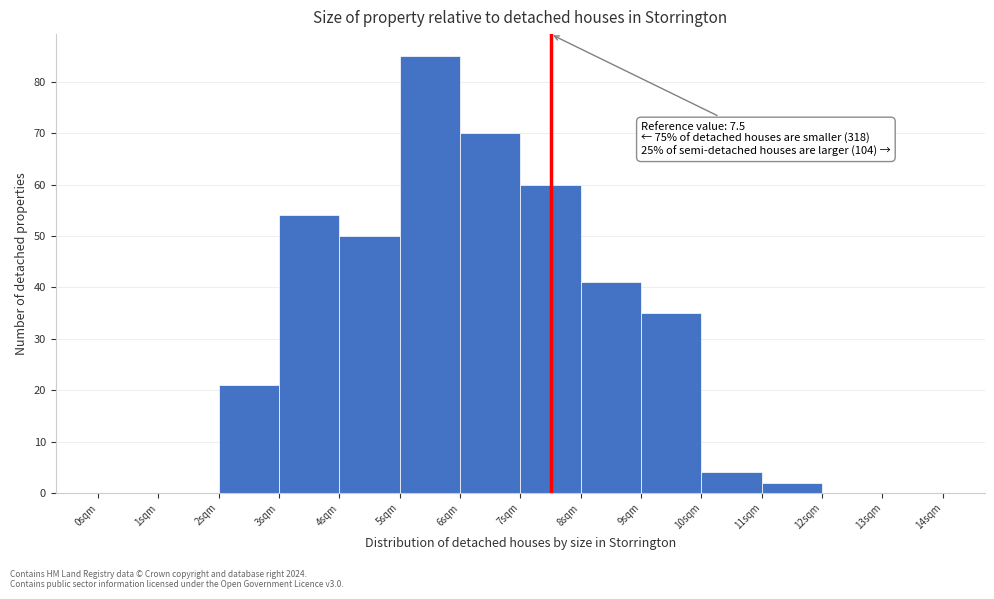

Which range on the x-axis has the tallest bar?

5 to 6